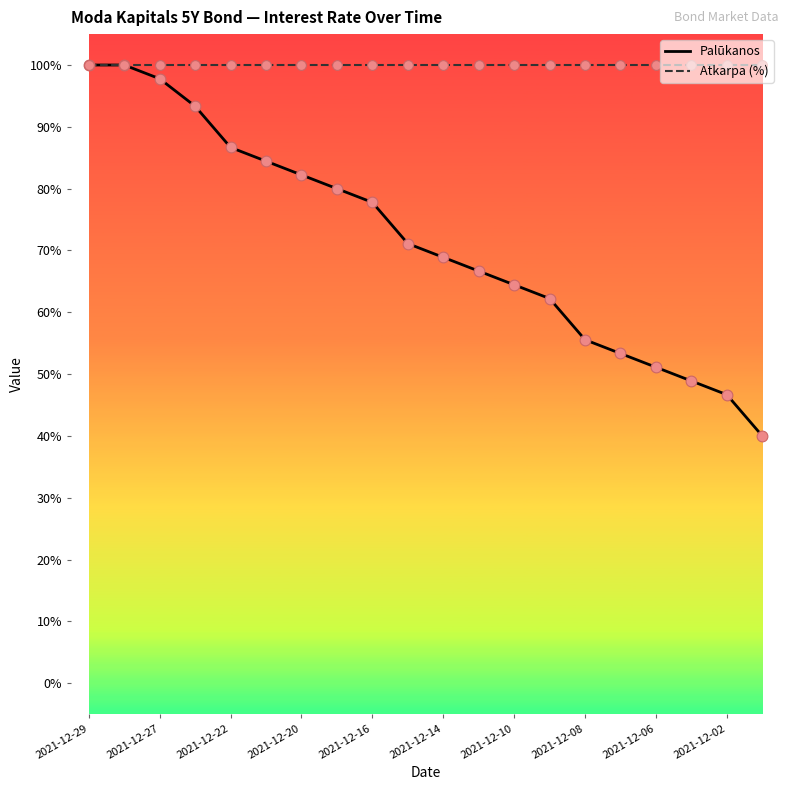

At which category is the sum across all series the highest?

2021-12-29